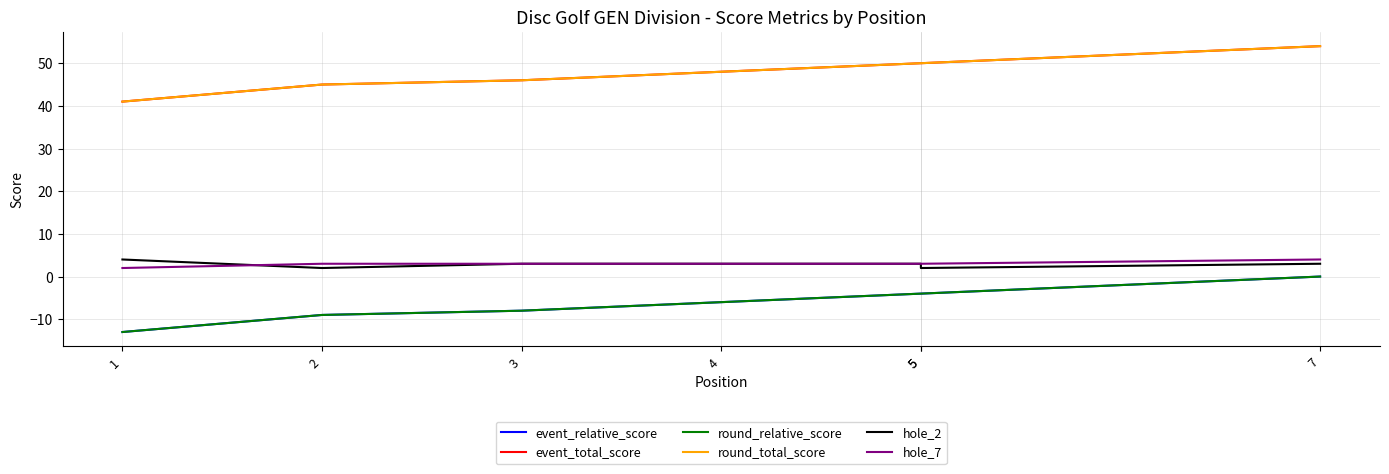

Is it true that round_relative_score equals -6 at 1?

False